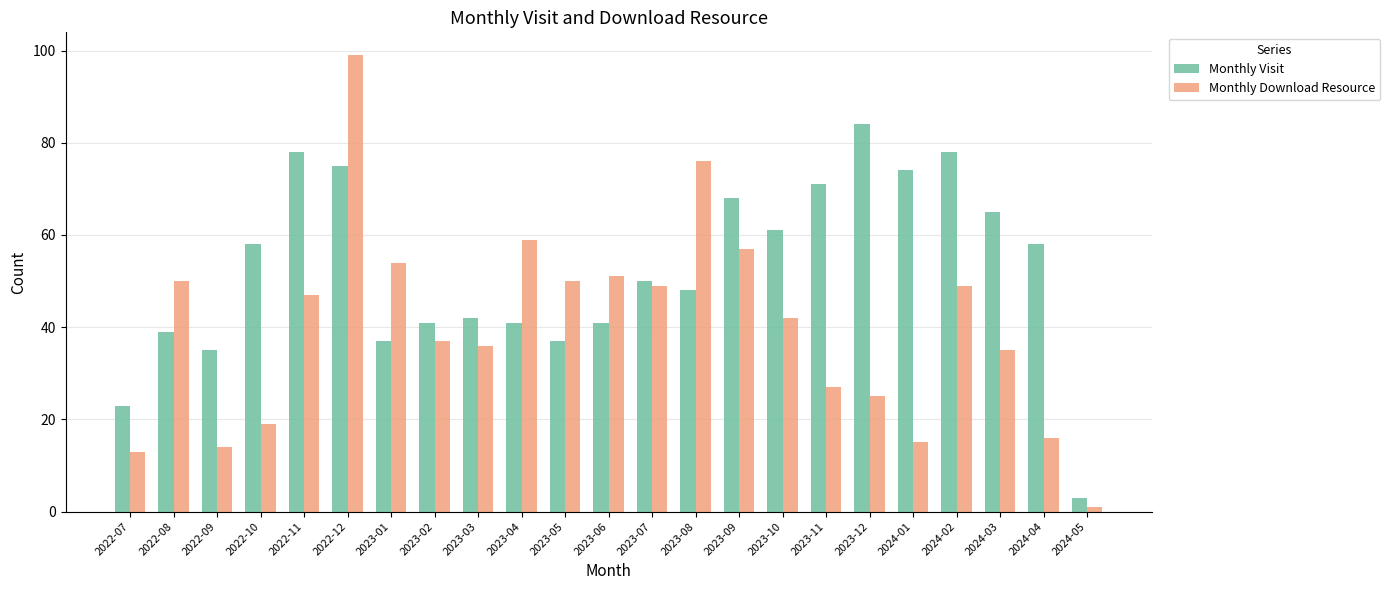

What is the sum of the Monthly Download Resource values at 2023-09 and 2023-07?

106